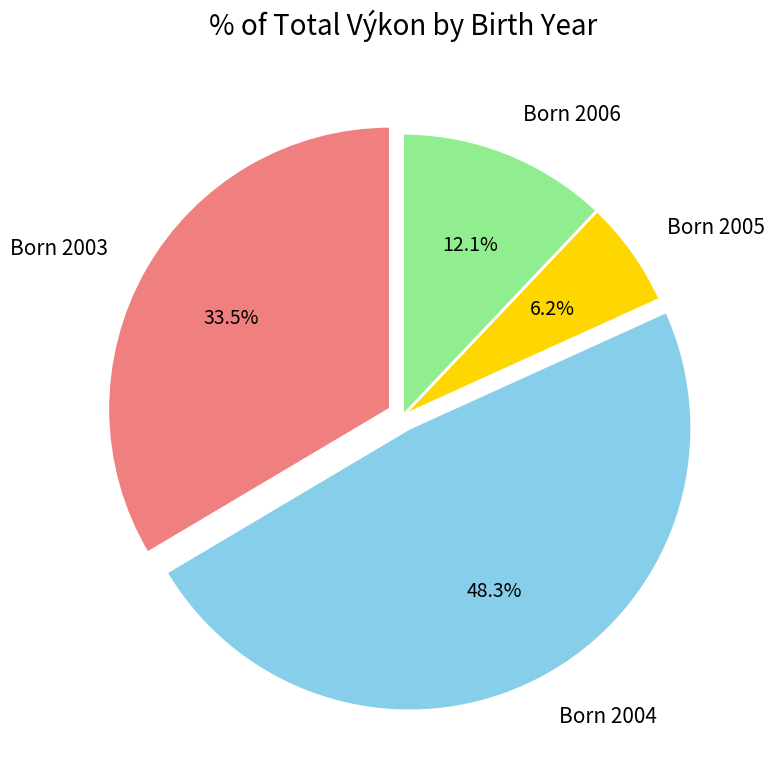

Which slice is the smallest?

Born 2005